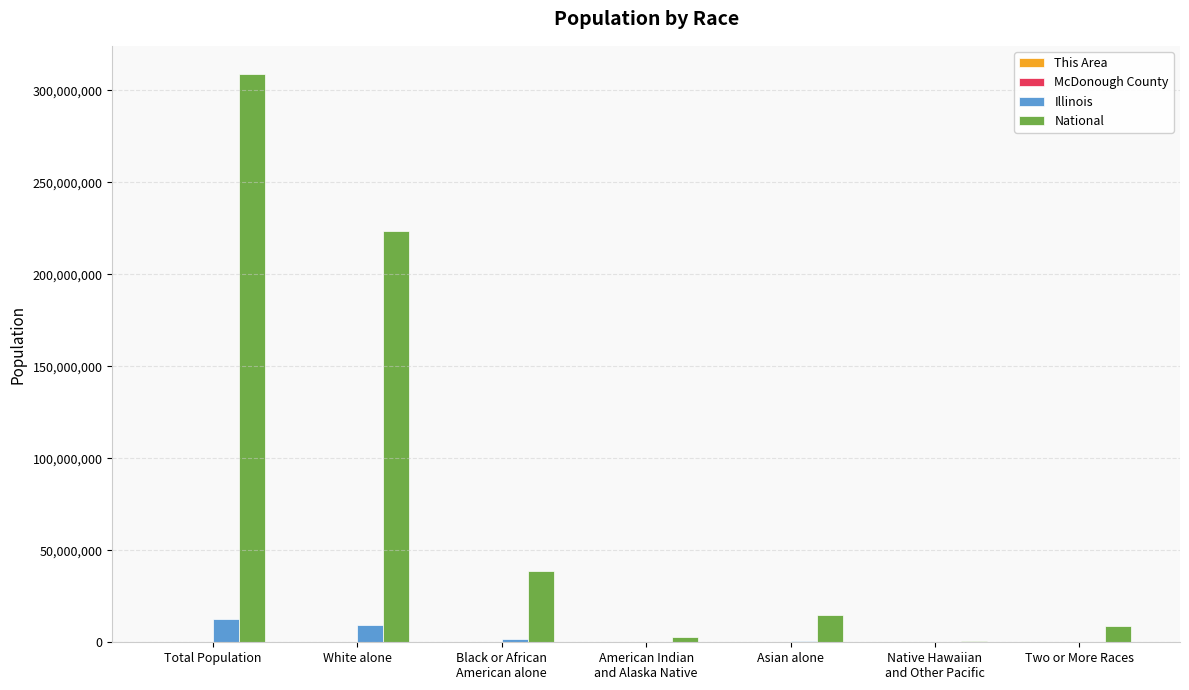

Between Black or African
American alone and American Indian
and Alaska Native, which series saw the biggest shift?

National